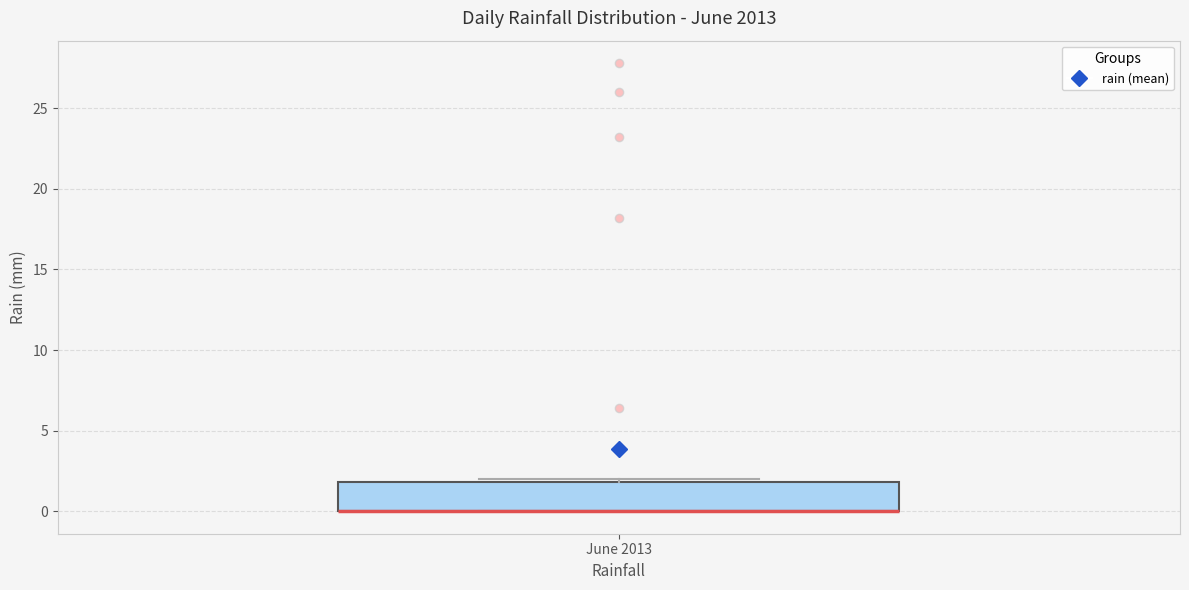

Read this box plot against the y-axis: the position of the median line, the range covered by the box, and the ends of both whiskers. The values are not printed on the chart, so give them approximately, as read against the axis.

median 0 (drawn on the box's lower edge), box 0 to 2, whiskers 0 to 2 (just above the box's upper edge)